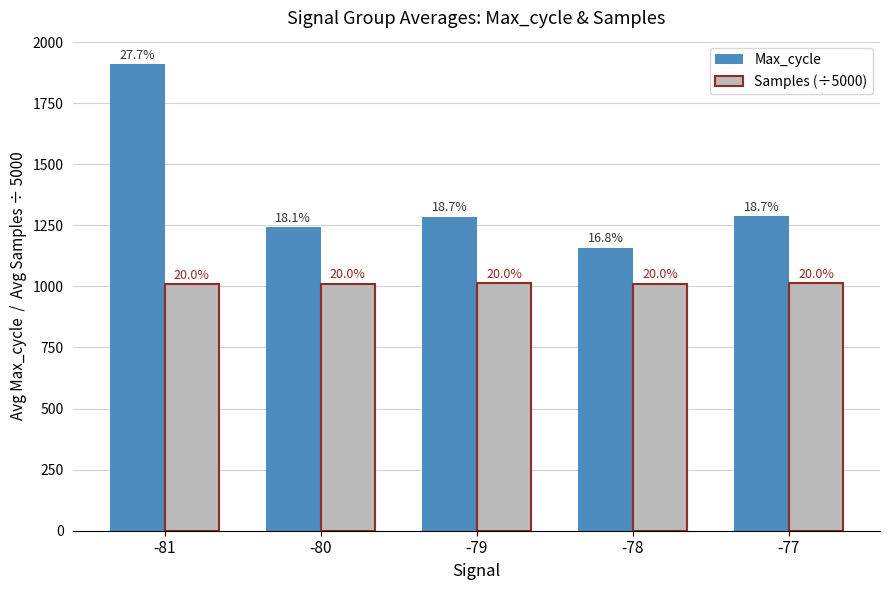

What are all the series names shown in the legend?

Max_cycle, Samples (÷5000)